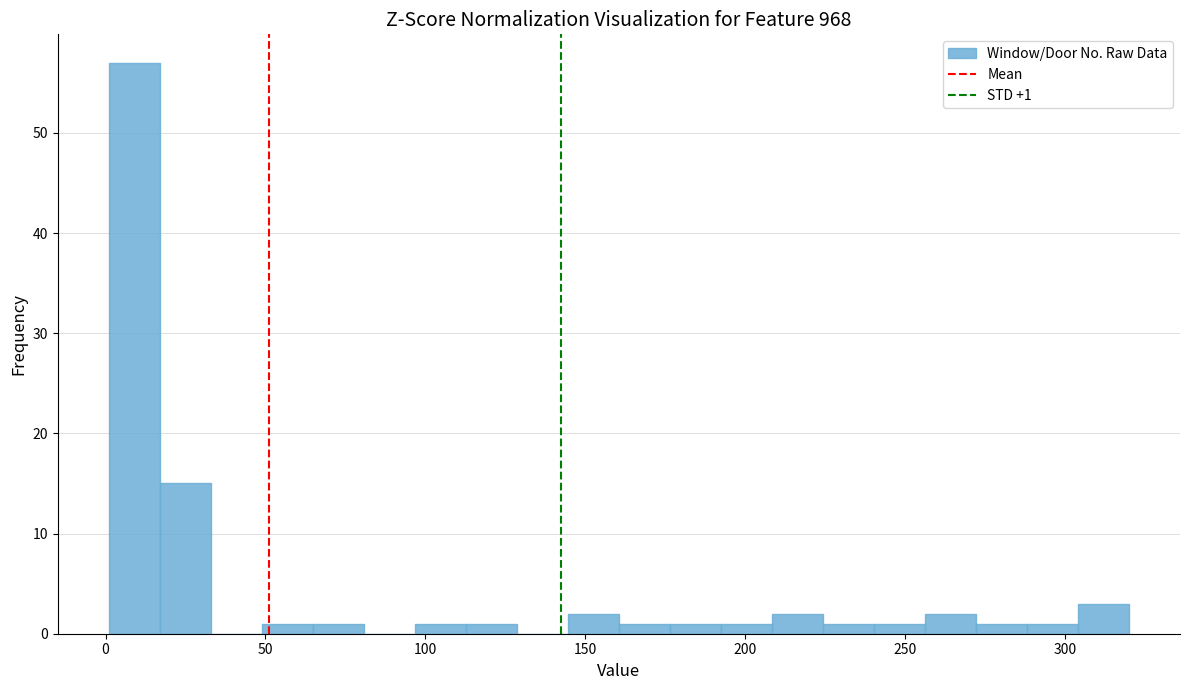

Read against the x-axis, roughly where is the centre of the tallest bar?

10